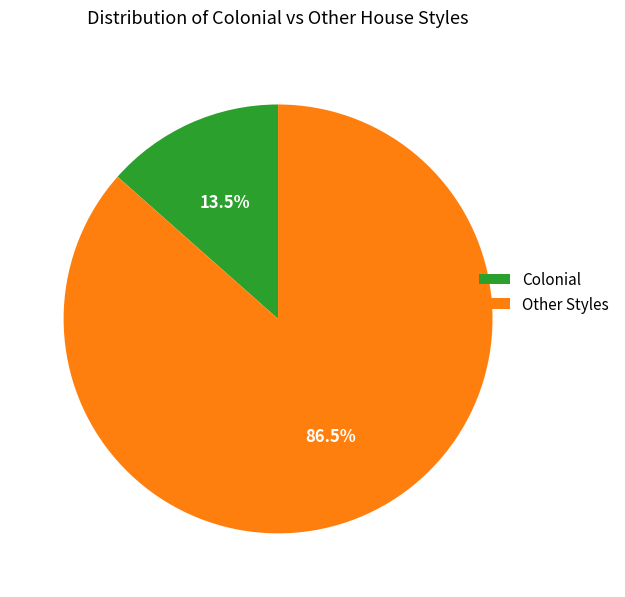

What percentage do Colonial and Other Styles together represent?

100.0%